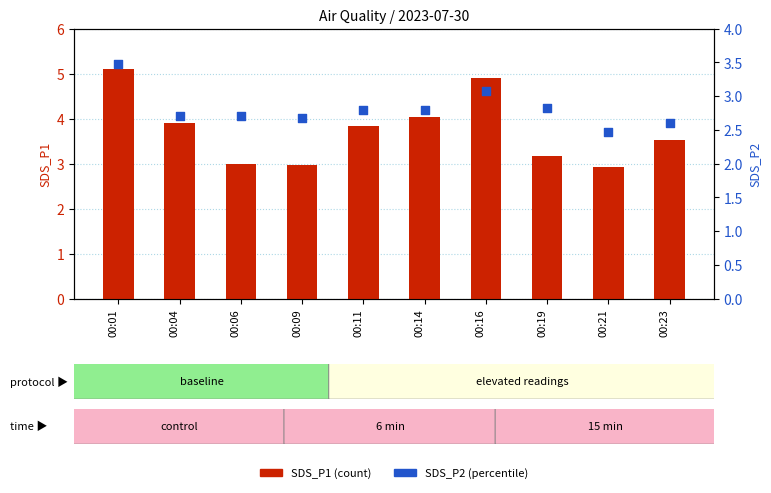

Which series reaches the maximum Y coordinate?

SDS_P1 (count)